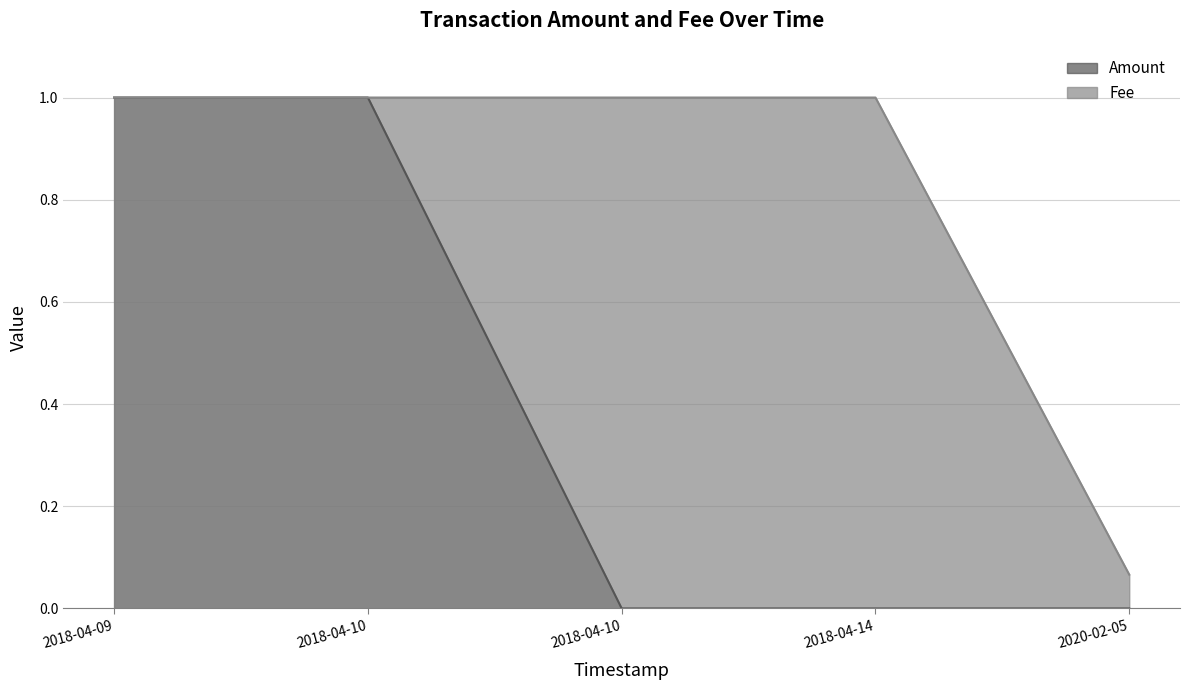

True or false: Amount has a value of 0.0 at 2018-04-10.

True